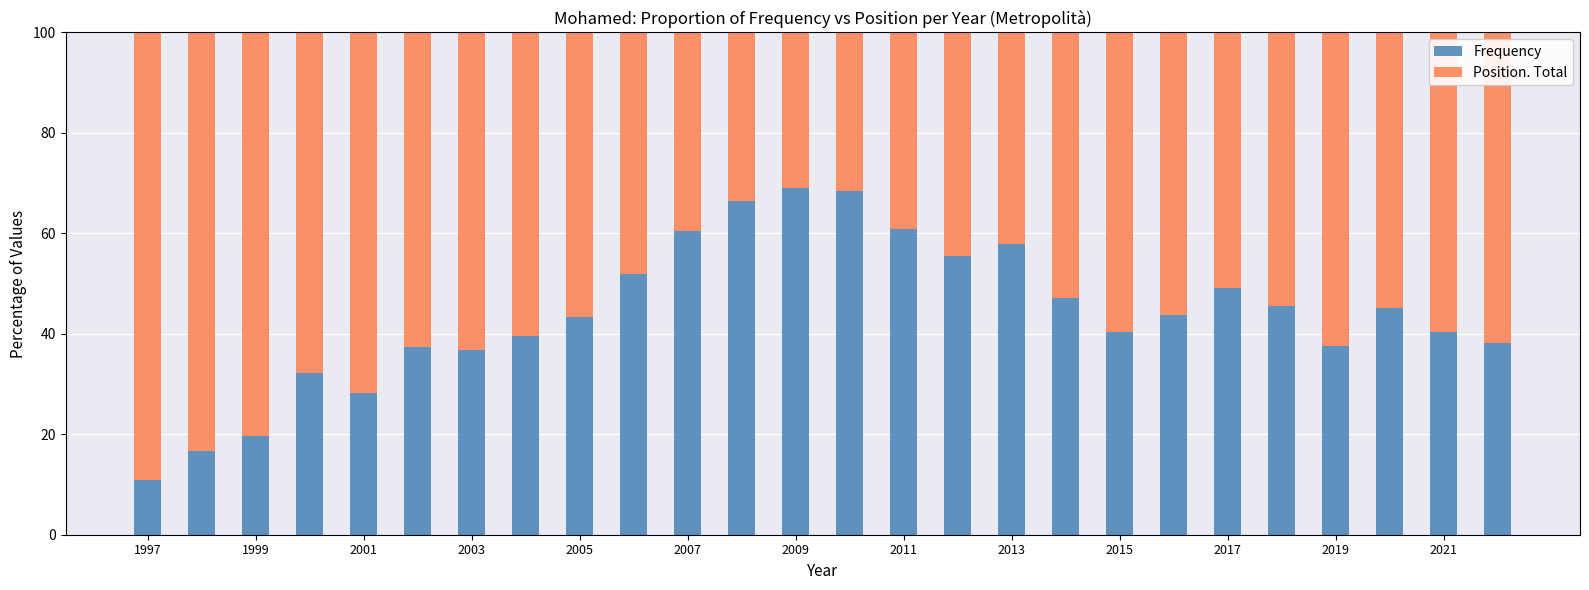

What is the difference between the maximum and minimum values in the Frequency series?

58.2